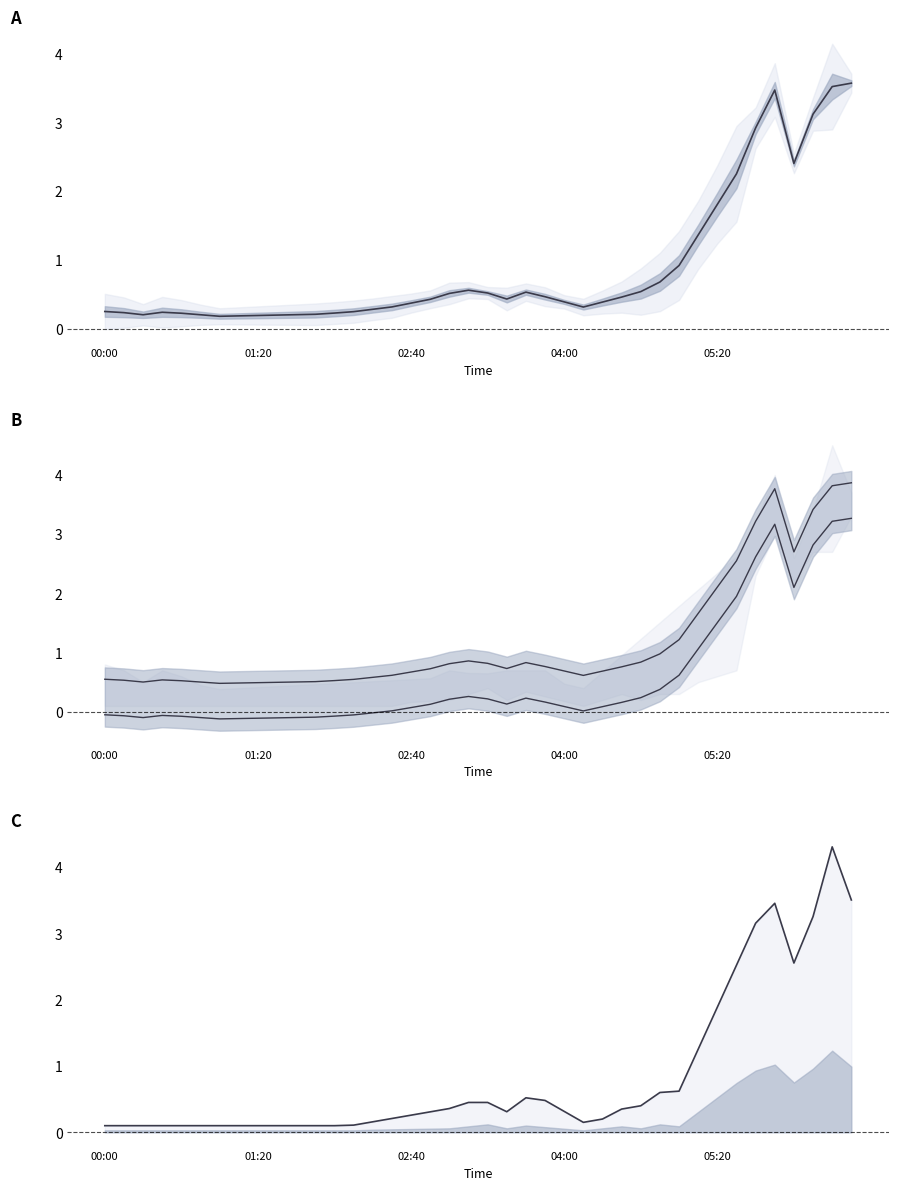

What is the sum of all lower line values?

23.5